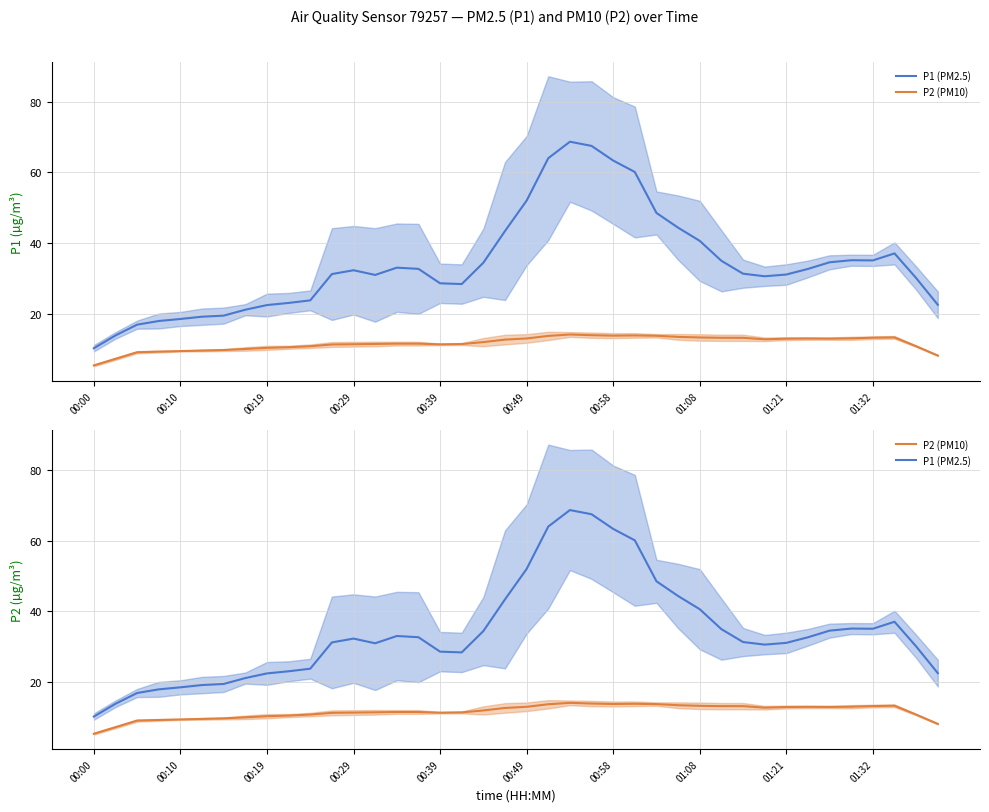

Which series has the largest total across all categories?

P1 (PM2.5)